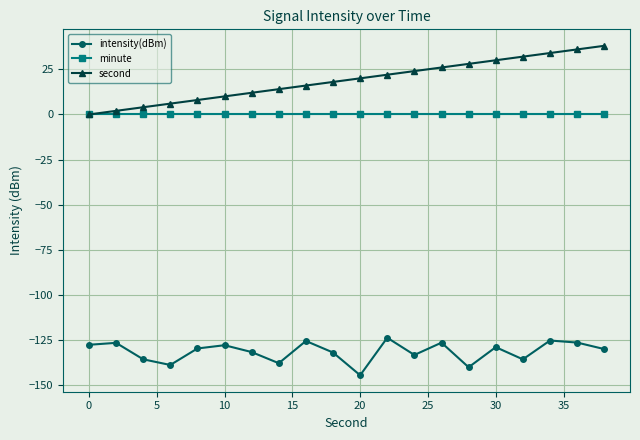

Which series has the largest total across all categories?

second